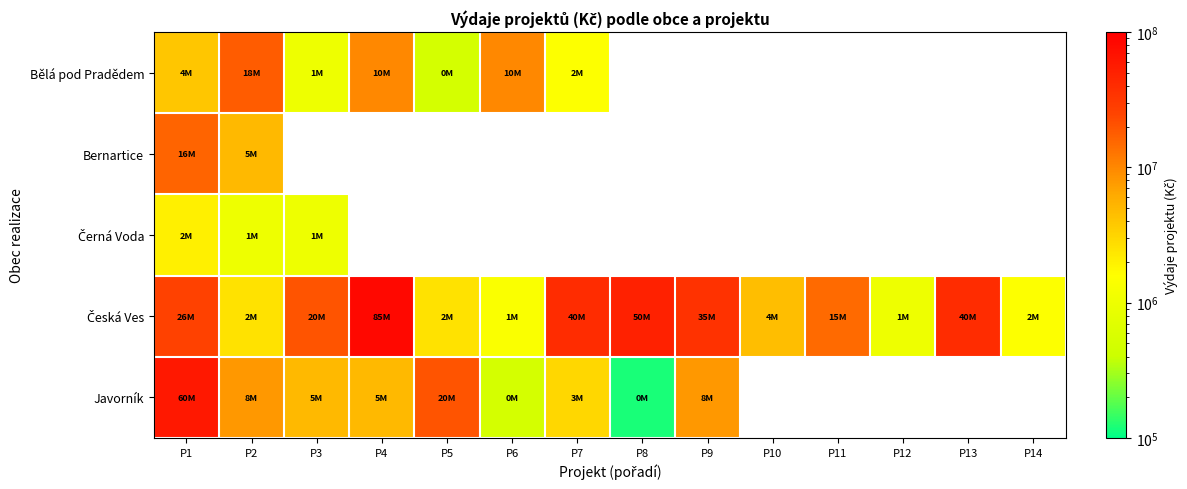

What is the difference between the highest and lowest values at P1?

58000000.0